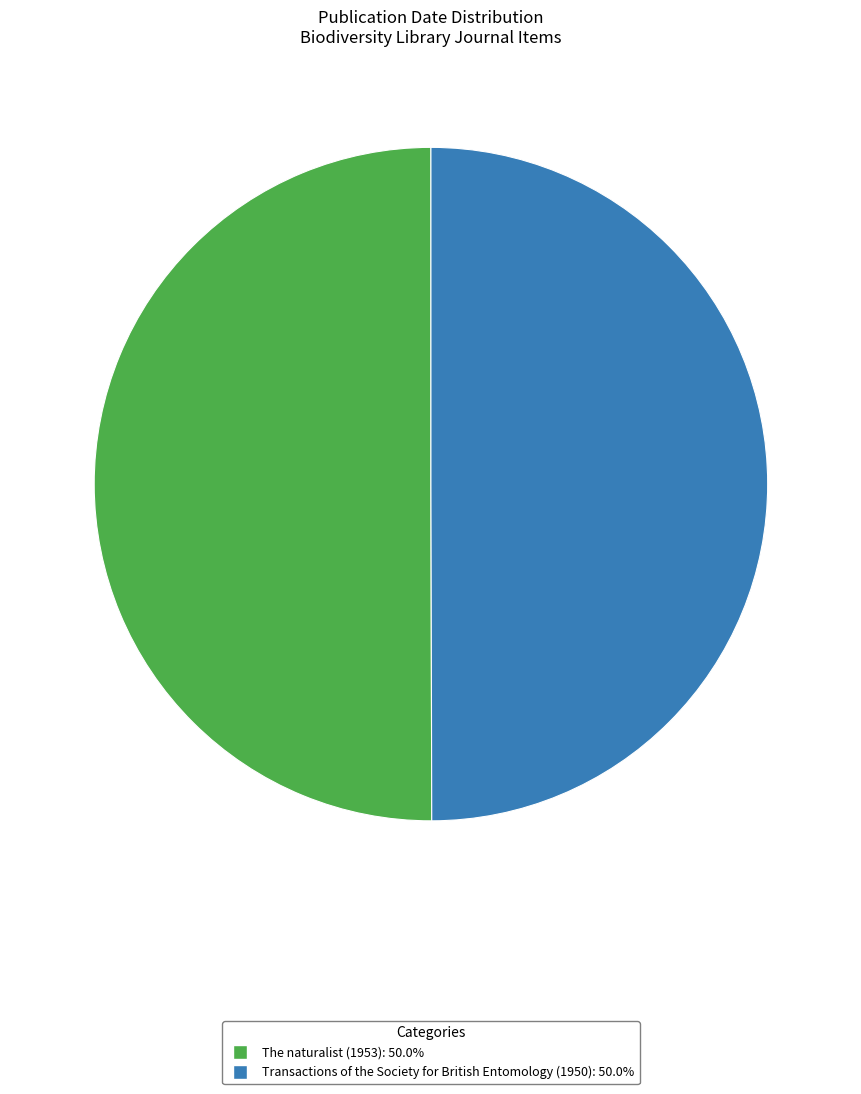

What is the ratio of the value at Transactions of the Society for British Entomology (1950) to the value at The naturalist (1953)?

1.0